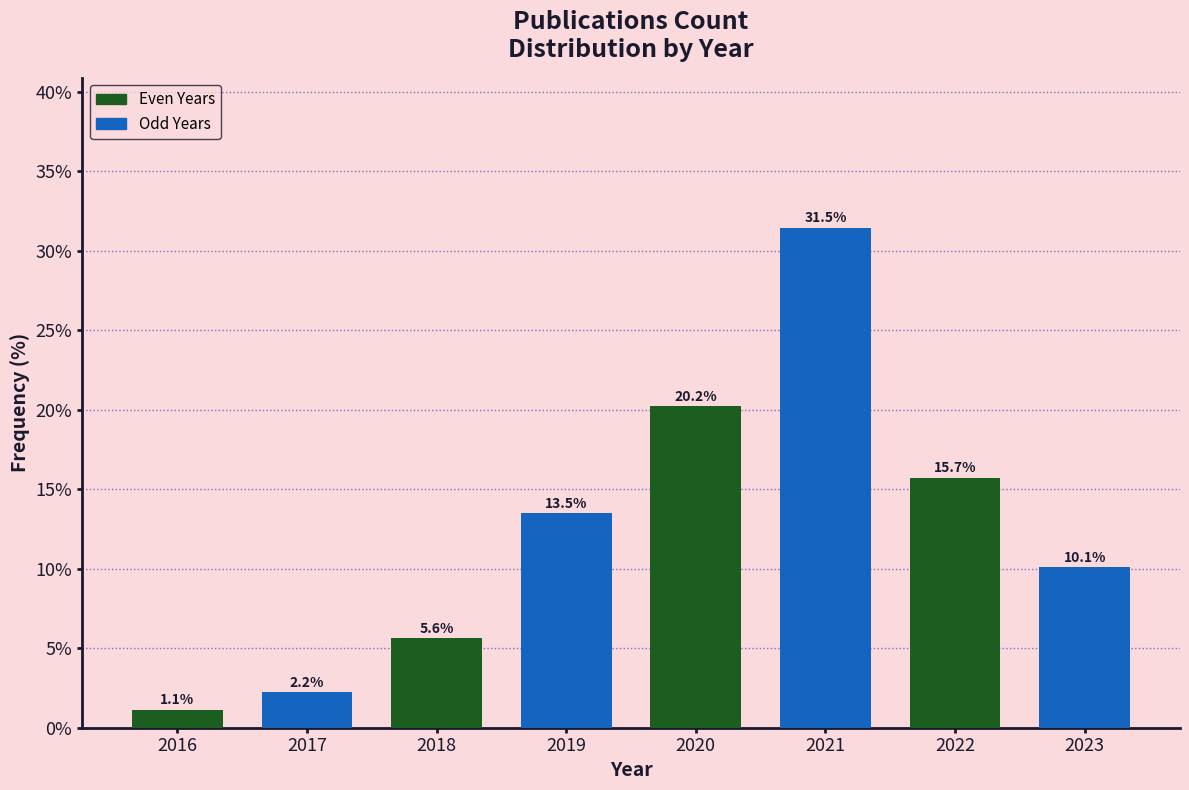

Reading left to right, what are all the values shown in this chart?

2016=1.1	2017=2.2	2018=5.6	2019=13.5	2020=20.2	2021=31.5	2022=15.7	2023=10.1